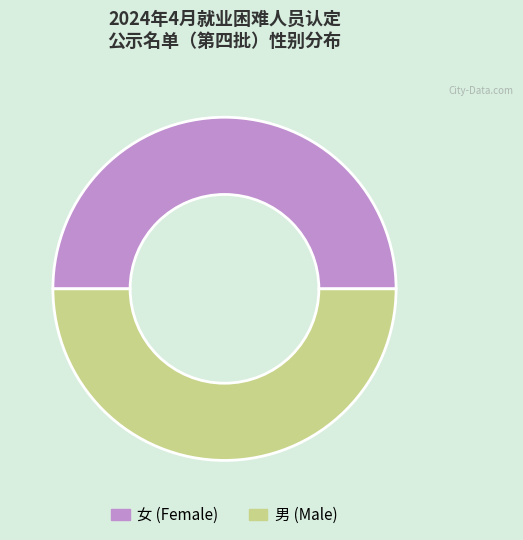

Is it true that 女 (Female) is 50% of the pie?

True